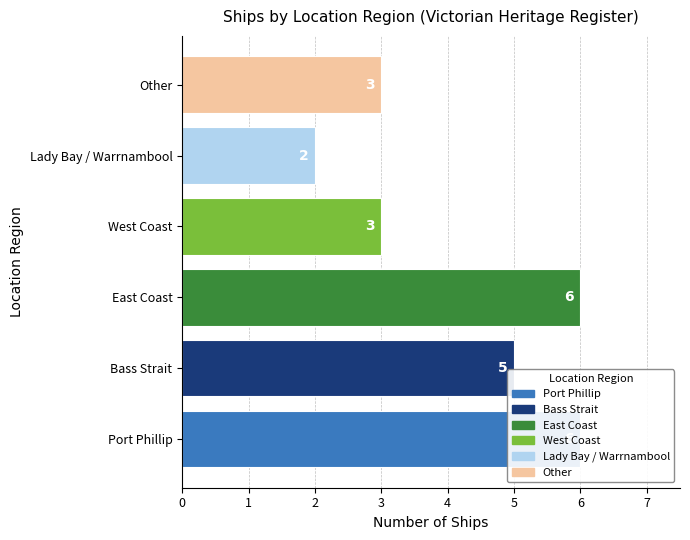

What is the difference between the second highest and minimum values?

4